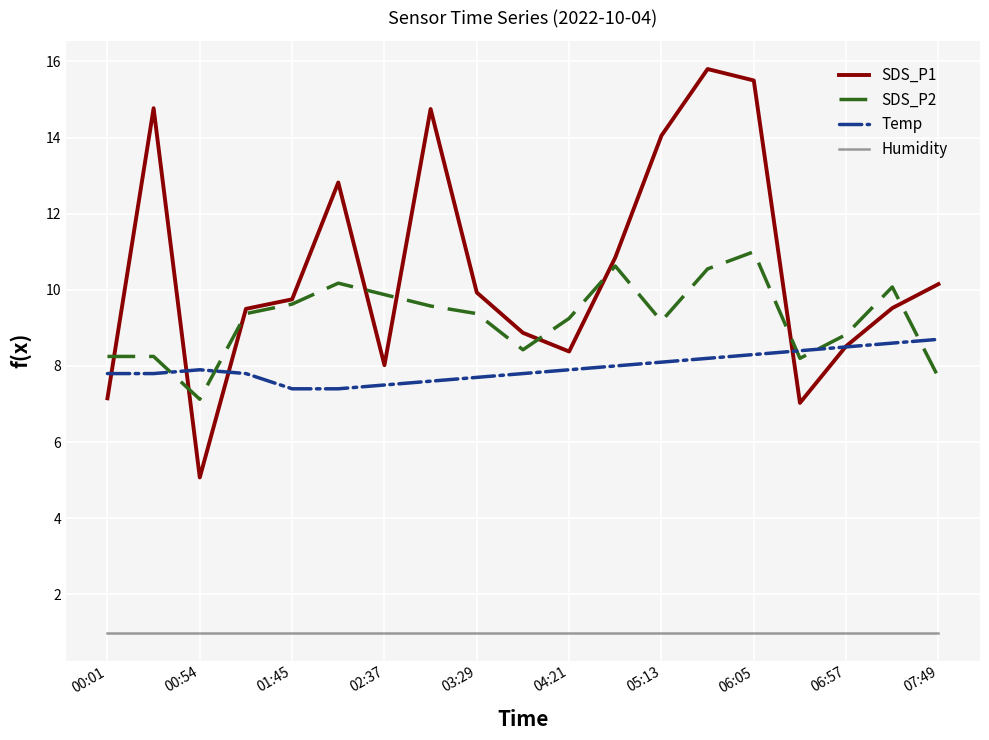

What are all the series names shown in the legend?

SDS_P1, SDS_P2, Temp, Humidity